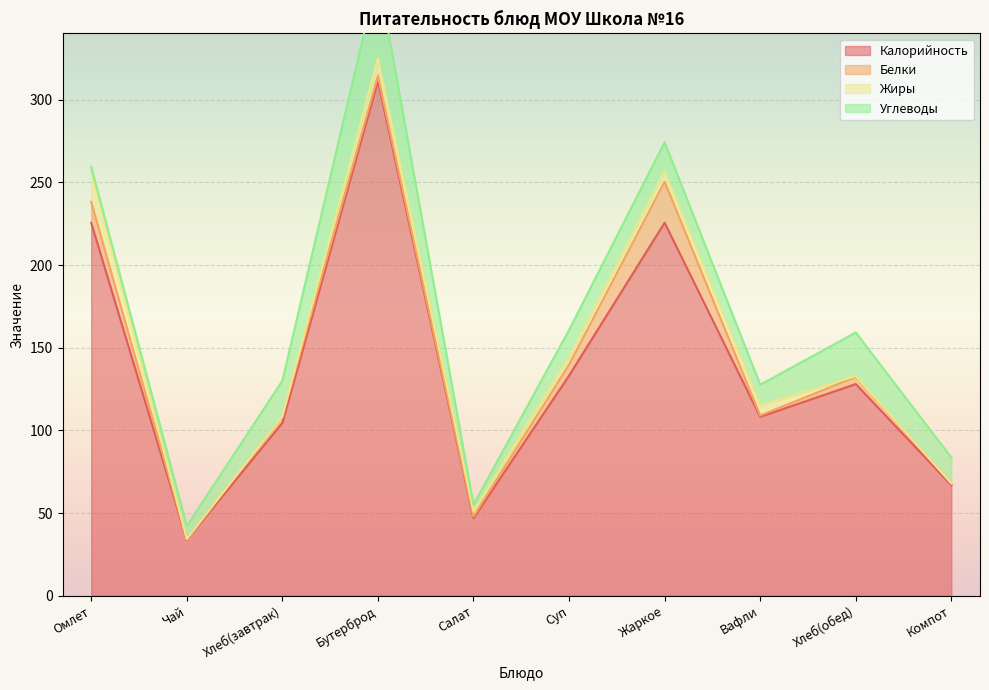

Rank the series by their maximum value, from lowest to highest.

Жиры, Белки, Углеводы, Калорийность